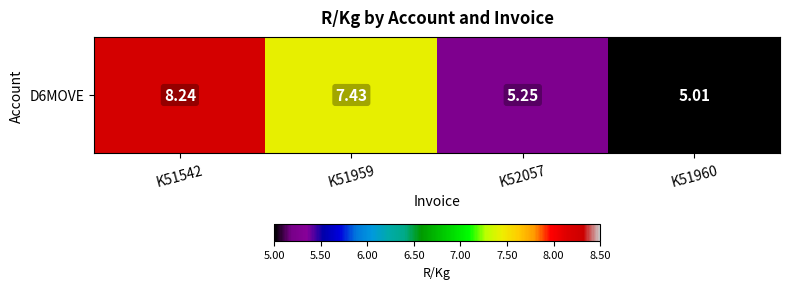

Which has a higher value, K52057 or K51960?

K52057